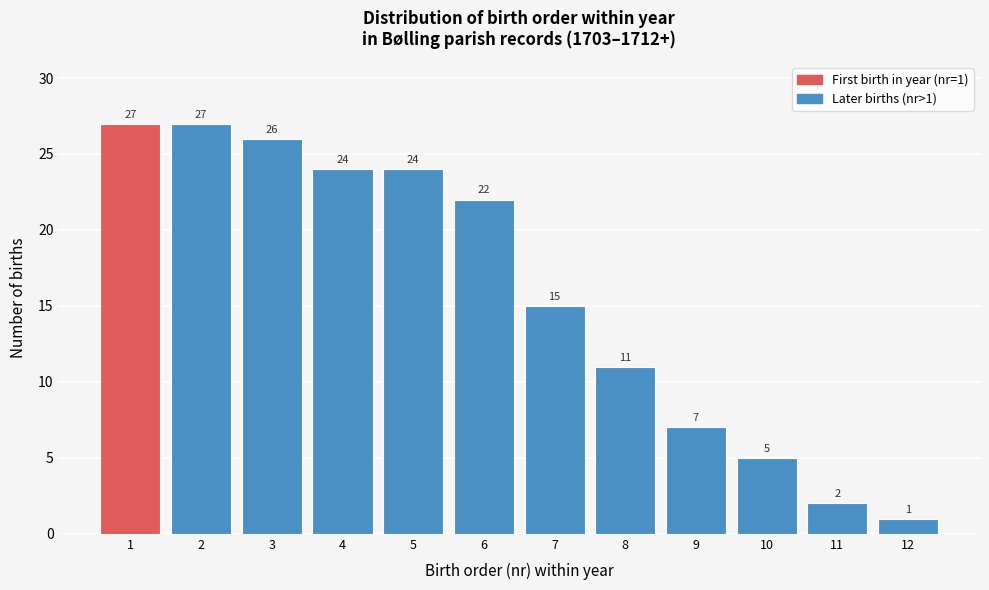

Reading left to right, transcribe all the data shown in this chart.

27	27	26	24	24	22	15	11	7	5	2	1